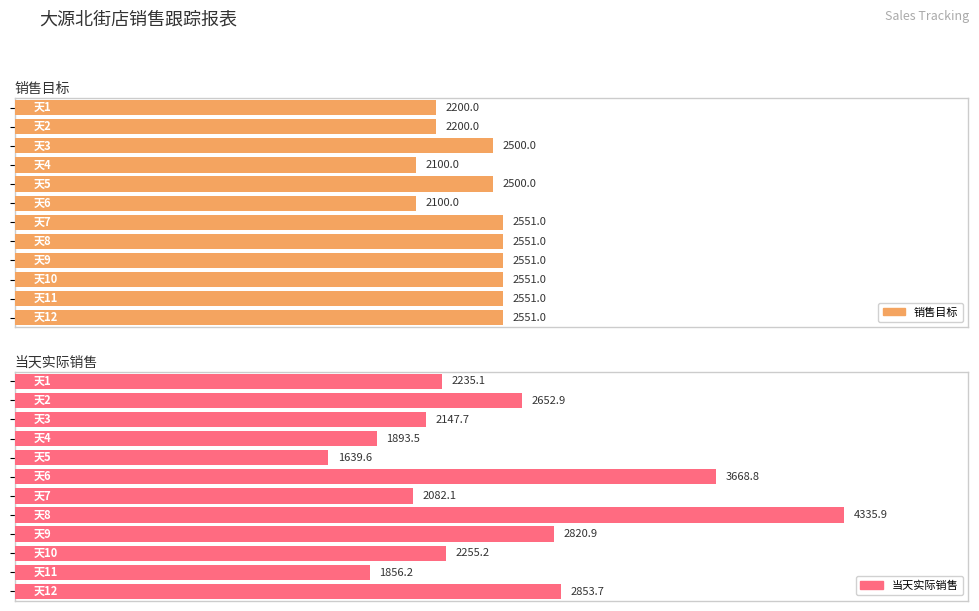

What is the value of the 销售目标 bar at the 6th from the left?

2100.0